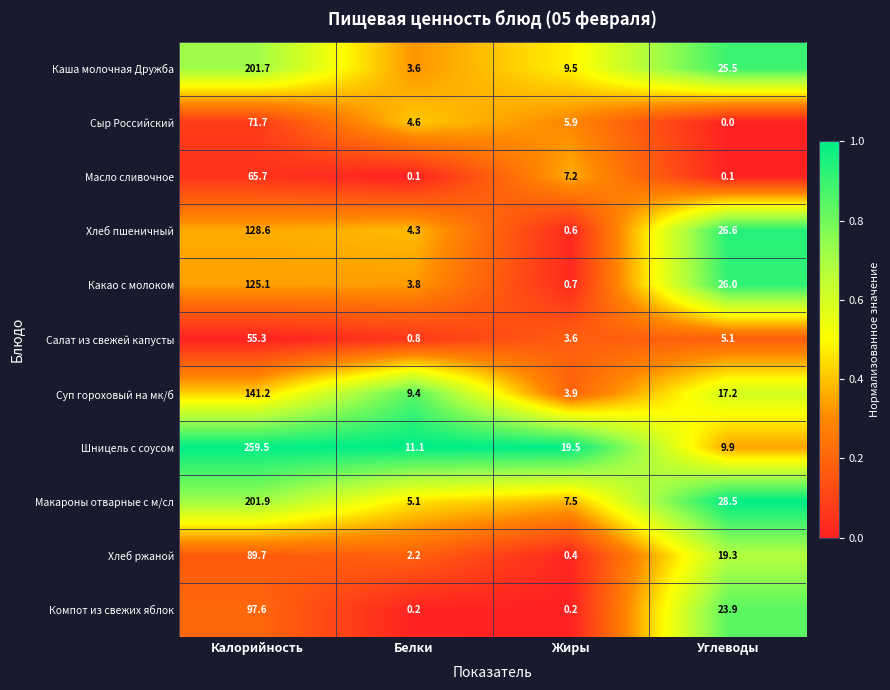

Which label corresponds to the smallest value in the chart?

Углеводы